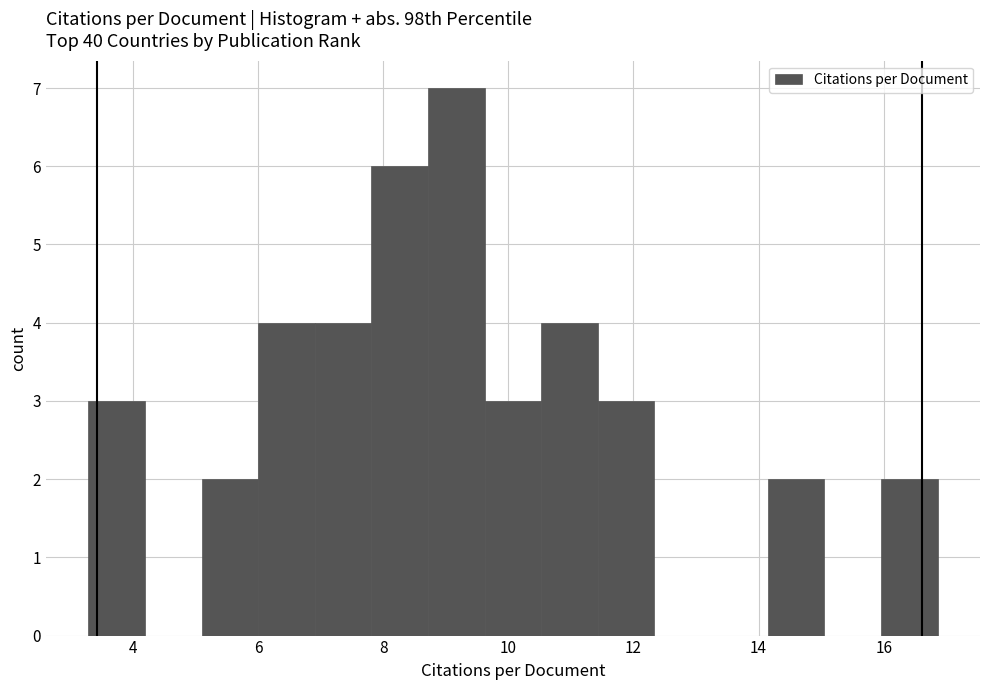

Which range on the x-axis has the tallest bar?

8.8 to 9.6